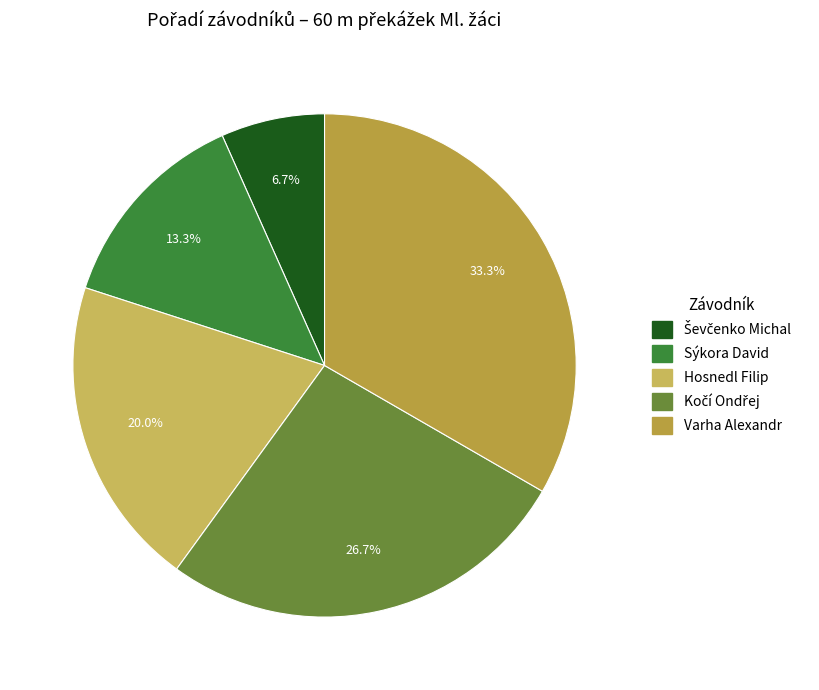

Count the number of slices in the pie.

5